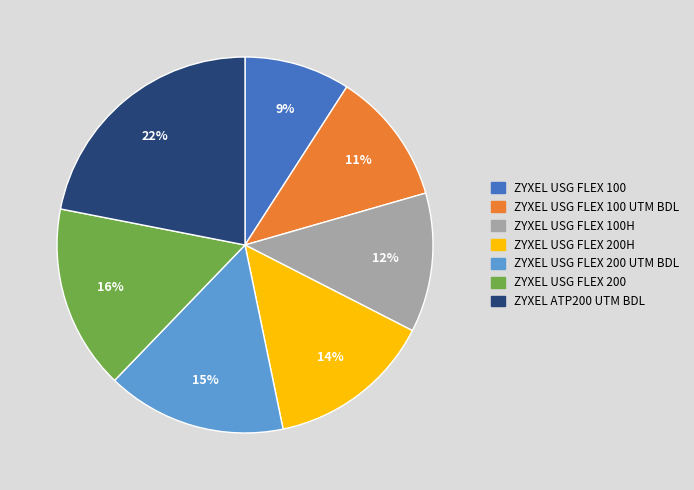

To the nearest percent, what is the difference between the ZYXEL USG FLEX 100 and ZYXEL USG FLEX 200 slice percentages?

7%